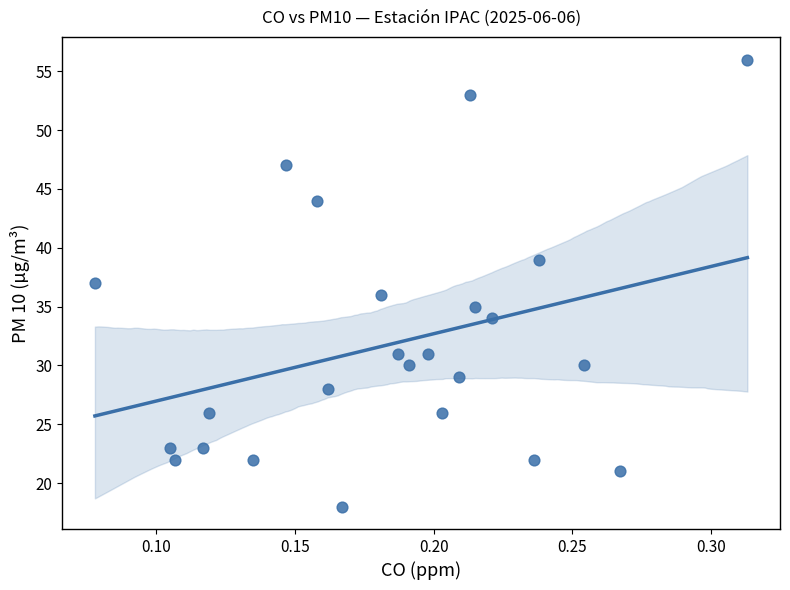

What is the range of Y values (max minus min)?

38